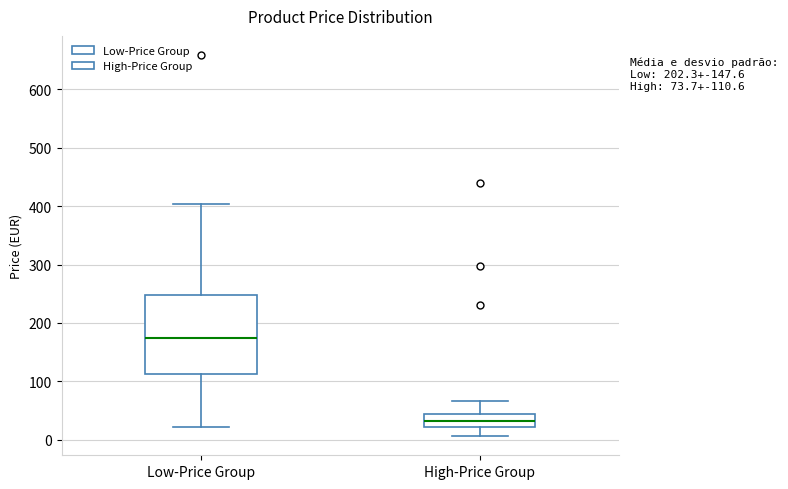

Comparing the boxes themselves (not the whiskers), which one is the tallest?

Low-Price Group